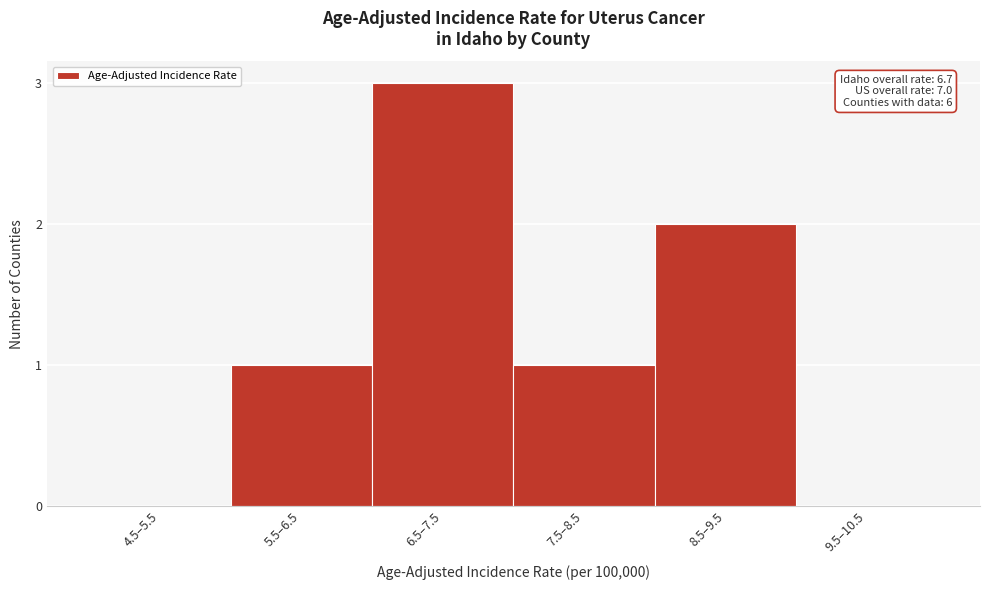

Reading left to right, what are all the values shown in this chart?

4.5–5.5=0	5.5–6.5=1	6.5–7.5=3	7.5–8.5=1	8.5–9.5=2	9.5–10.5=0